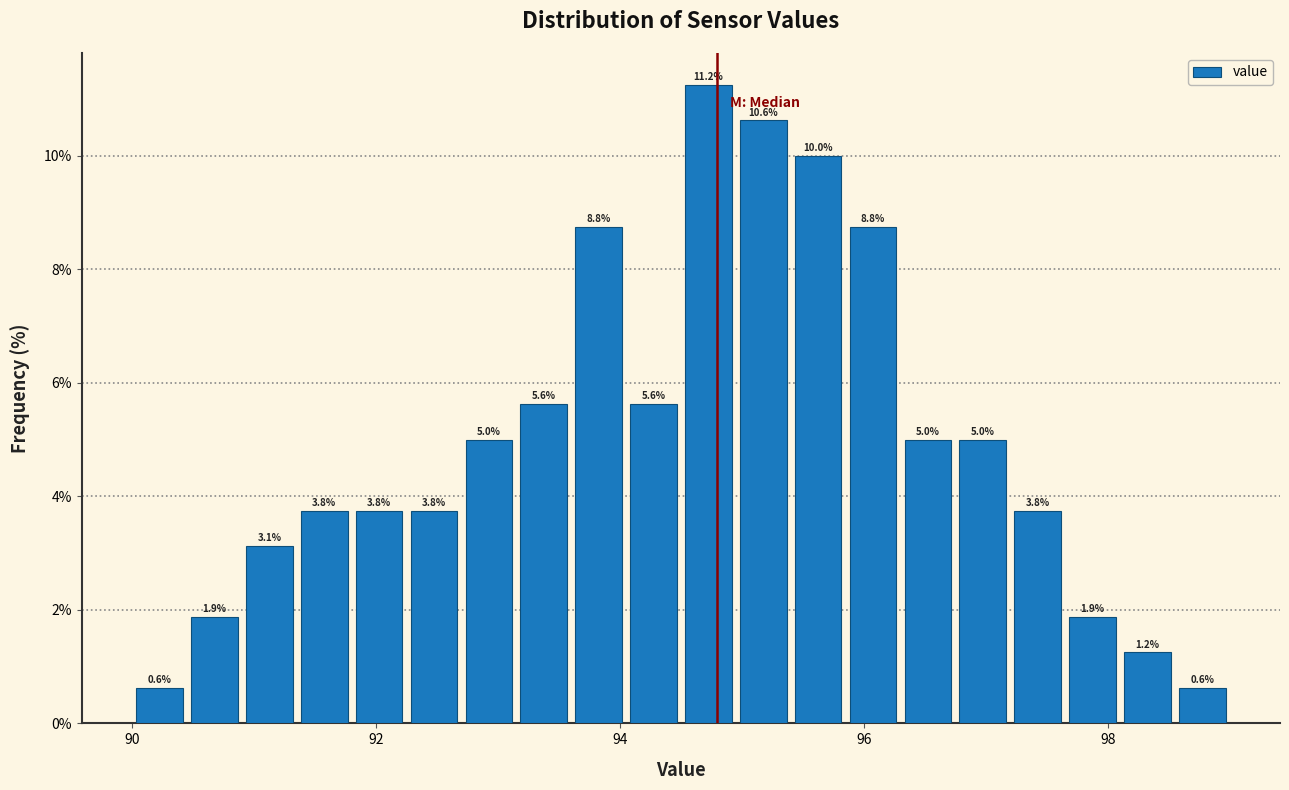

Around what value on the x-axis is the tallest bar? Give the approximate position of its centre, as read against the axis.

94.8